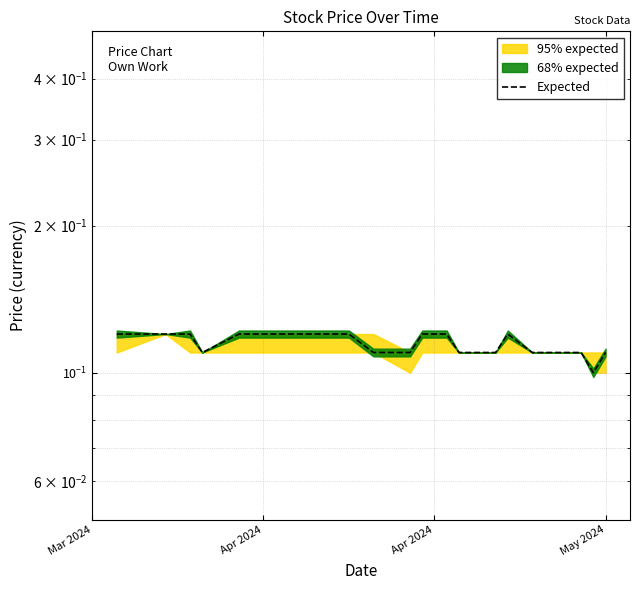

What is the minimum value shown in the chart?

0.1